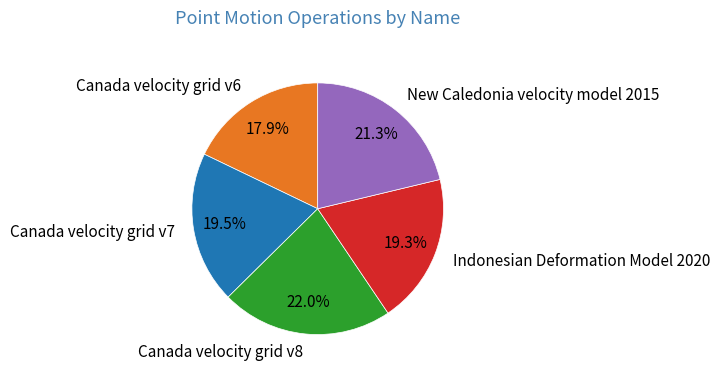

Is it true that New Caledonia velocity model 2015 is 29% of the pie?

False